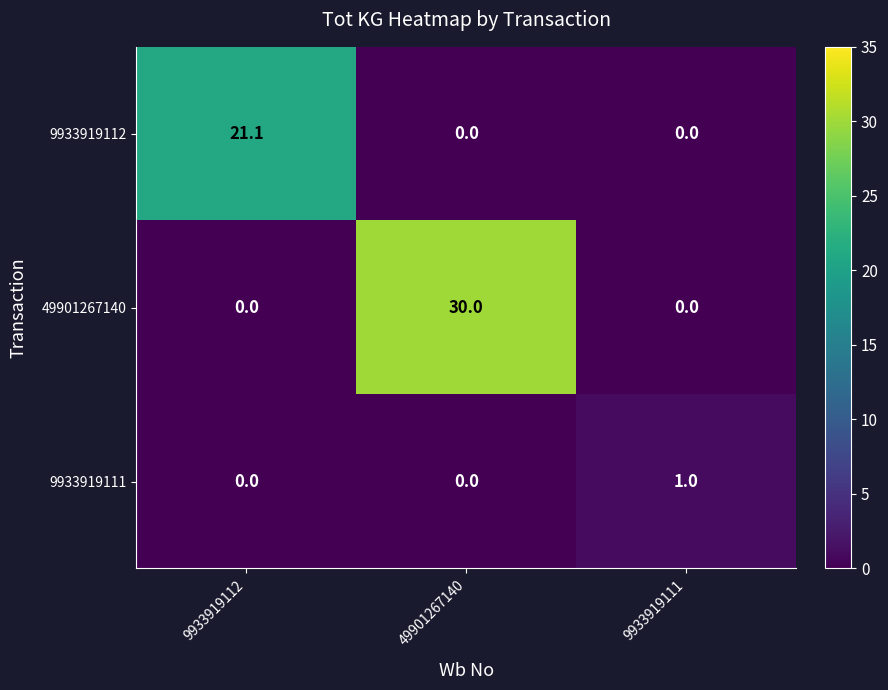

The value of 49901267140 at 9933919111 is 0.0. True or false?

True